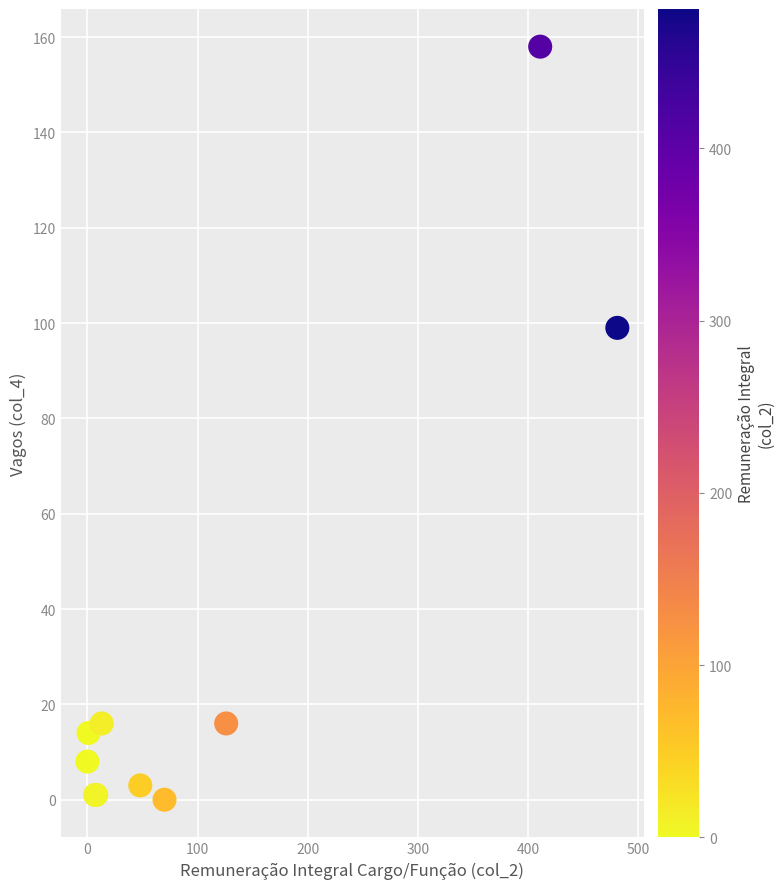

What Y value in the scatter plot is closest to 79?

99